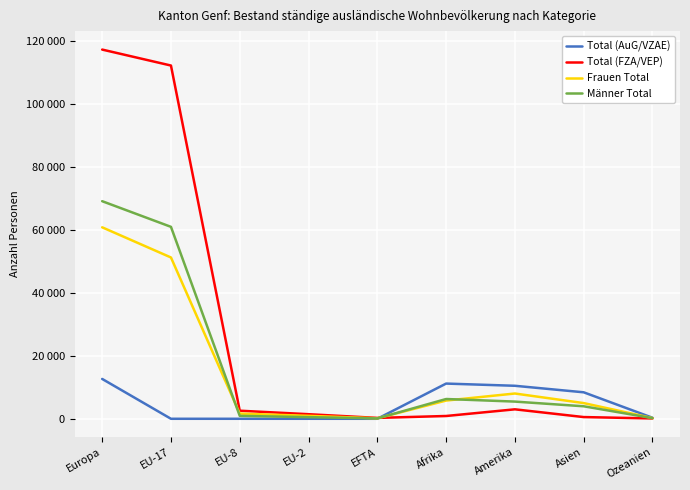

Does the chart have visible grid lines?

Yes